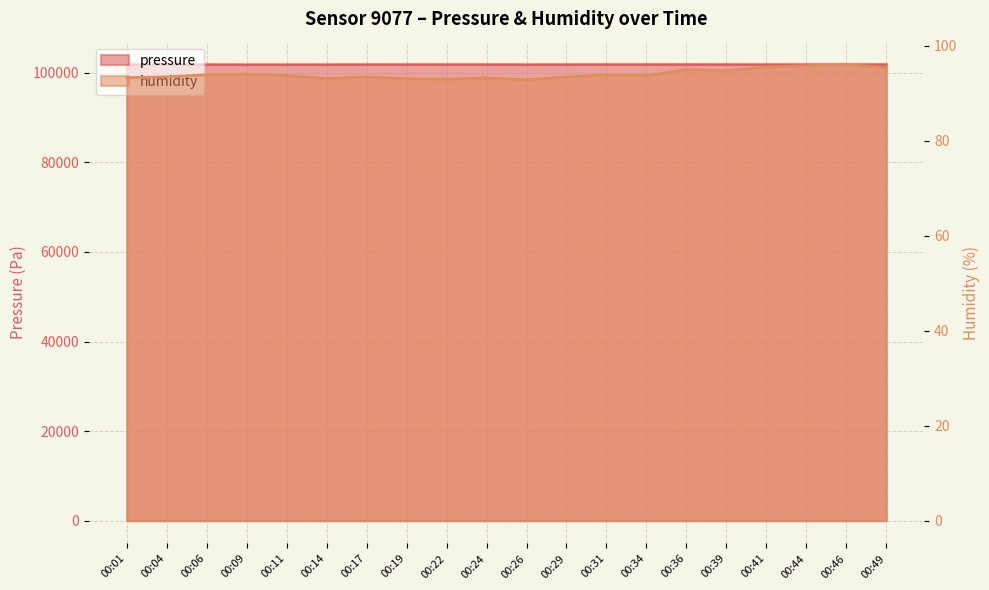

What is the total value across all series at 00:34?

101932.5